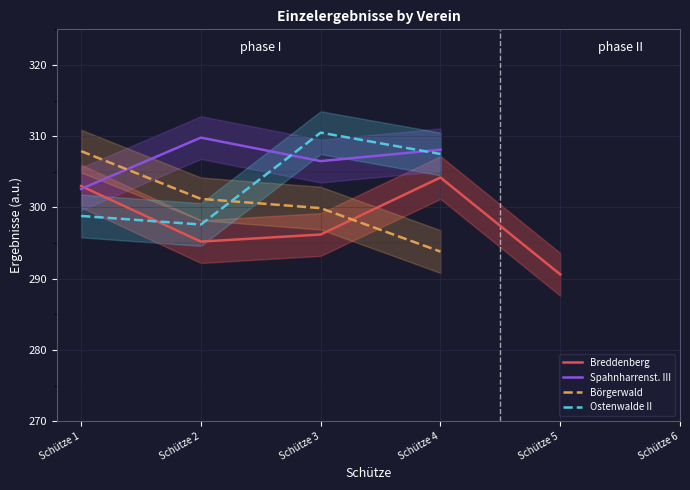

What is the approximate value of Spahnharrenst. III at Schütze 2?

309.8